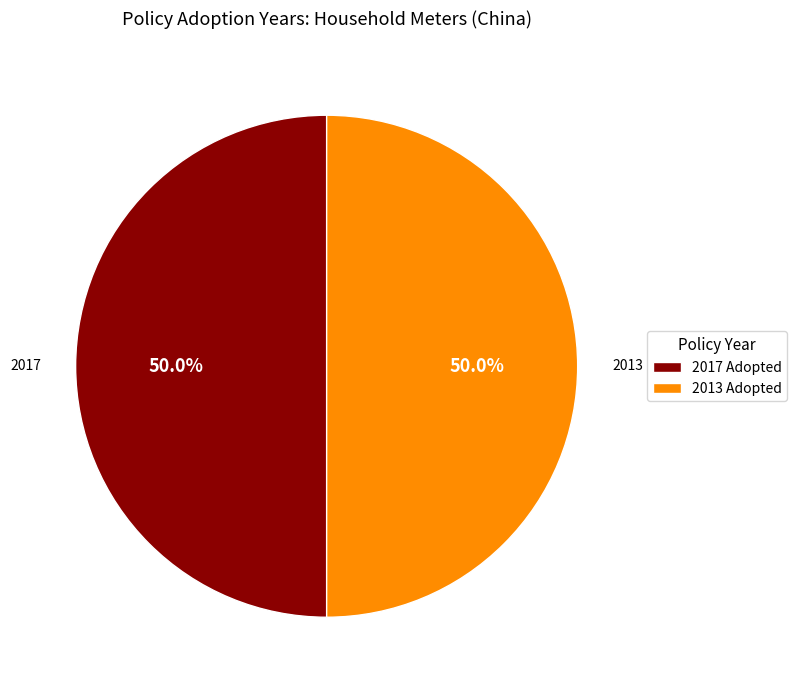

Approximately how many times larger is the value at 2013 Adopted compared to 2017 Adopted?

1.0